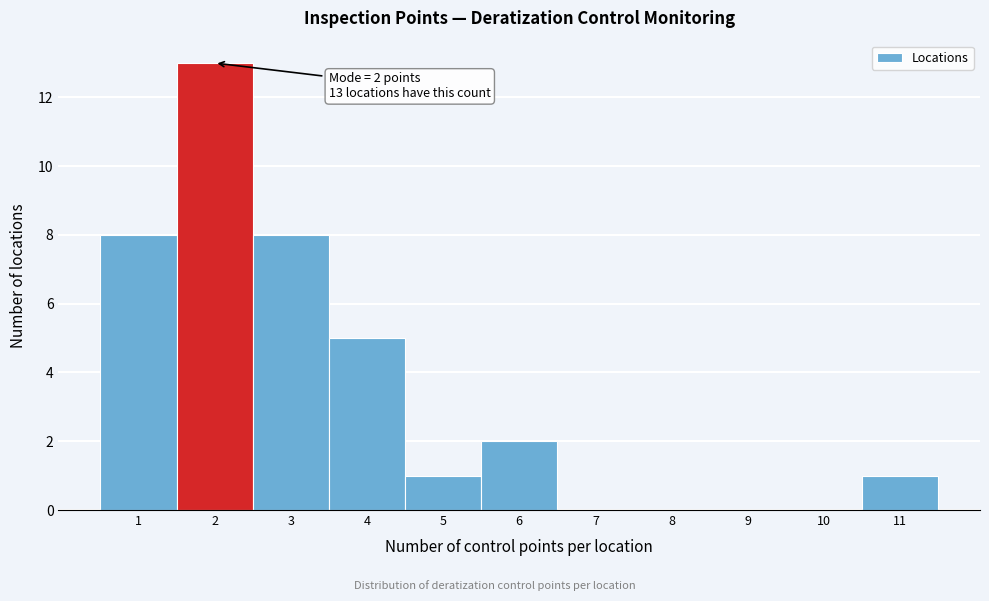

Which range on the x-axis has the tallest bar?

1.5 to 2.5